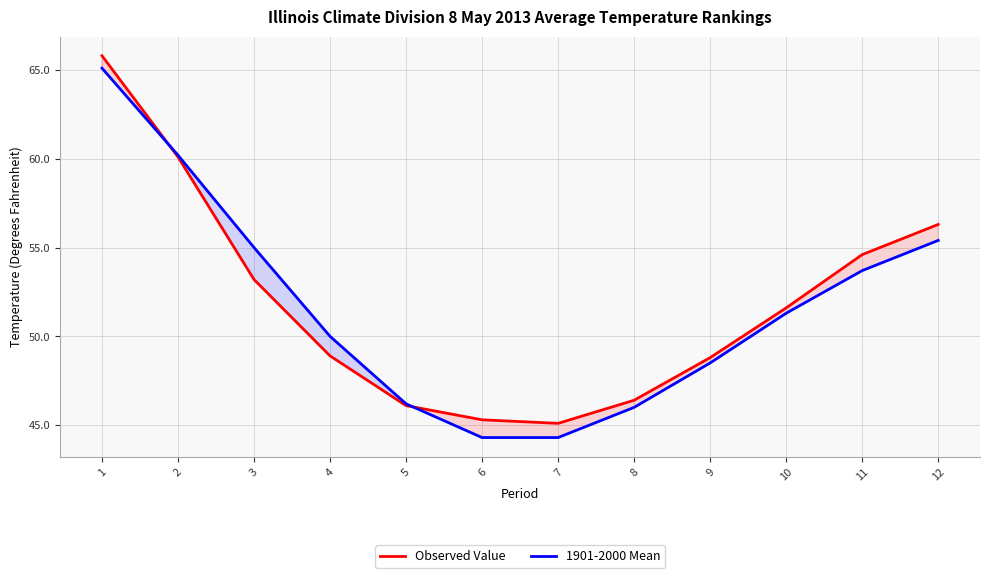

What is the value of the Observed Value point at the 12th from the left?

56.3